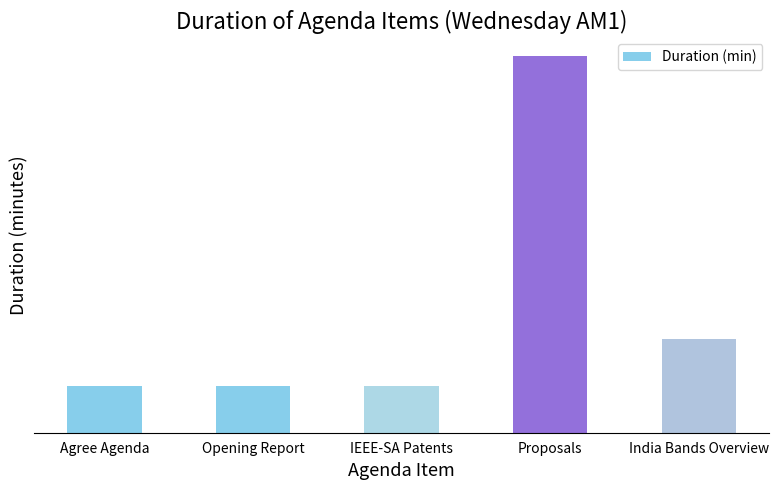

The value at Agree Agenda is 7. True or false?

False